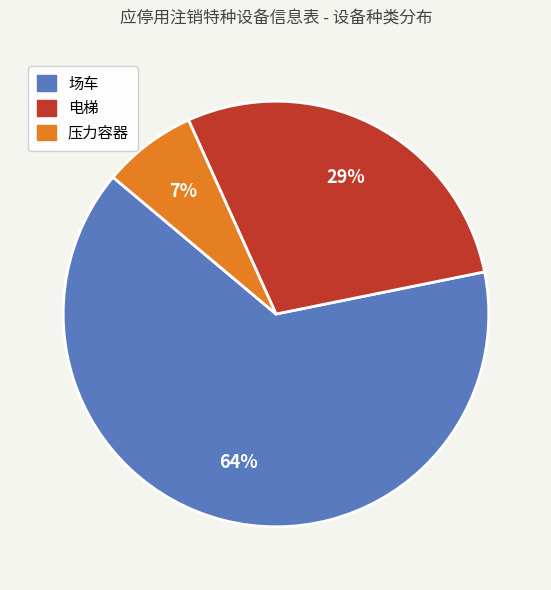

Is the sum of 压力容器 and 场车 greater than half?

Yes